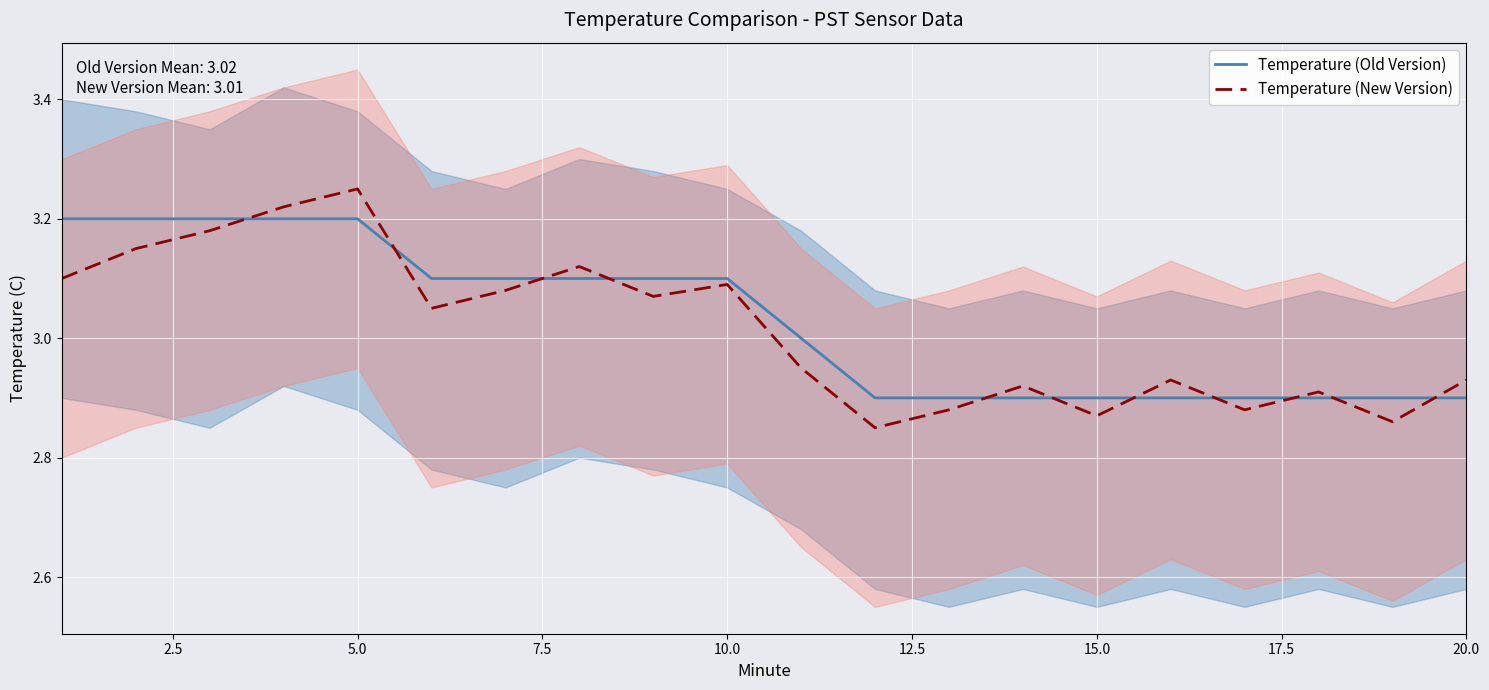

At which label does Temperature (New Version) reach its peak?

5.0